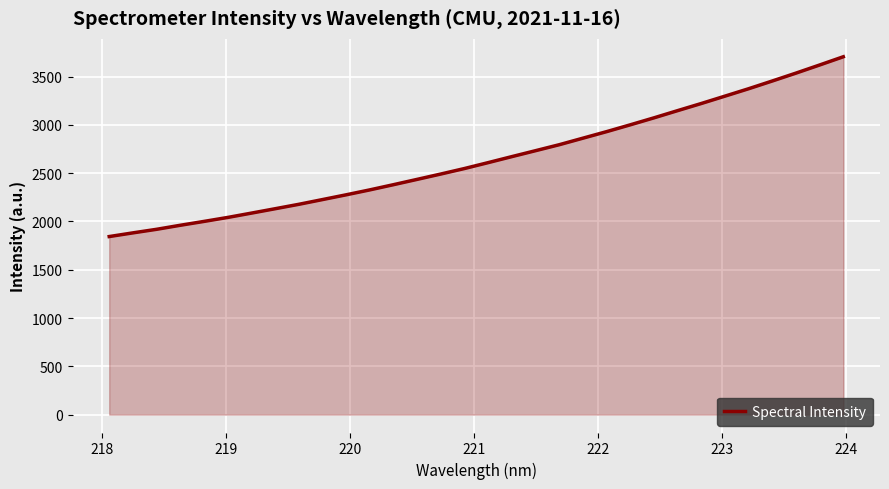

What is the smallest value displayed?

1843.5